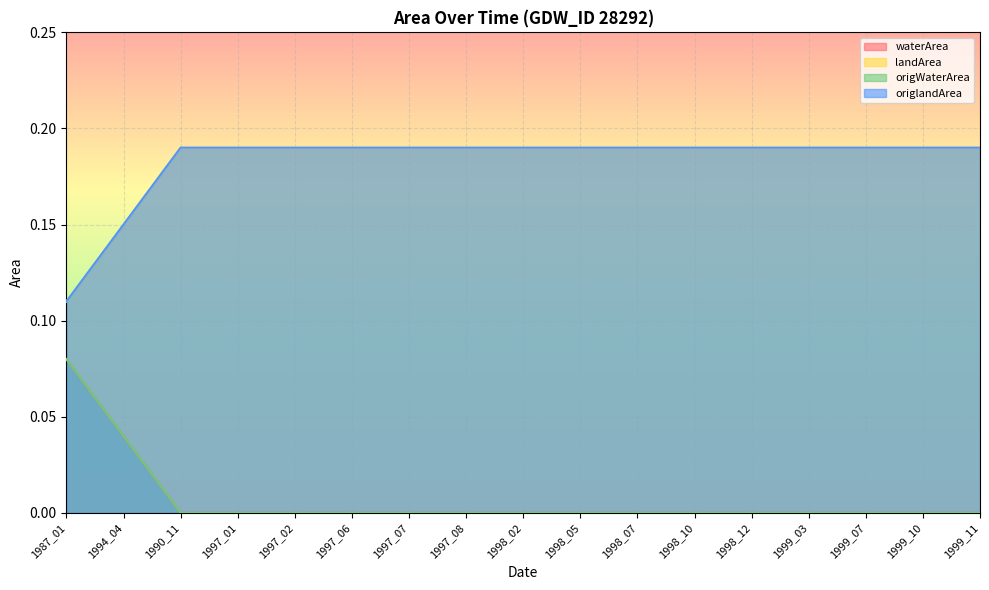

Between 1987_01 and 1997_07, which is larger?

1987_01